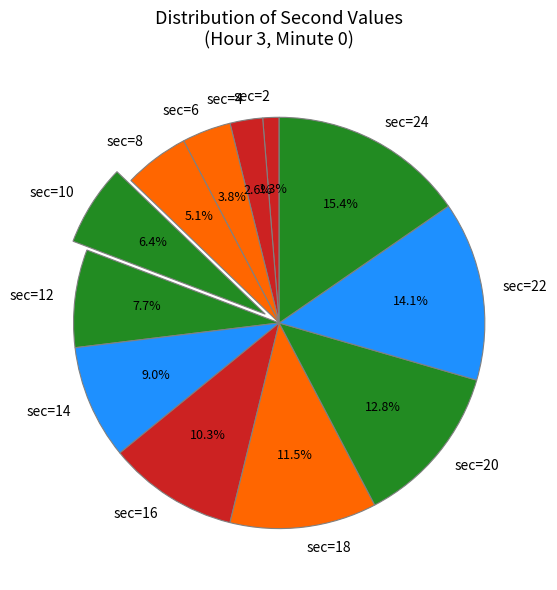

Rank the categories by value from highest to lowest.

sec=24, sec=22, sec=20, sec=18, sec=16, sec=14, sec=12, sec=10, sec=8, sec=6, sec=4, sec=2